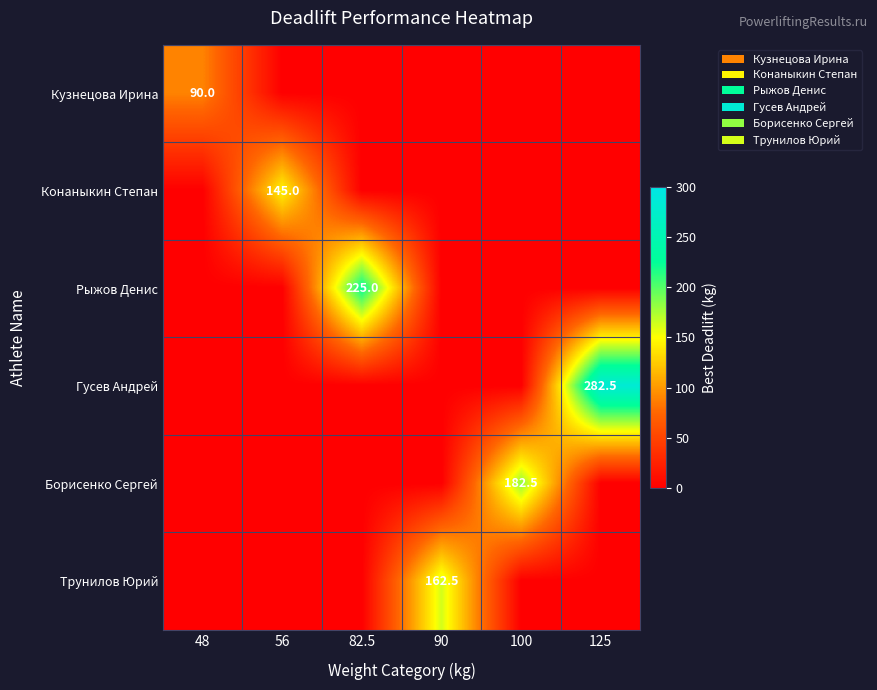

The Гусев Андрей series shows 440.4 at 125. True or false?

False